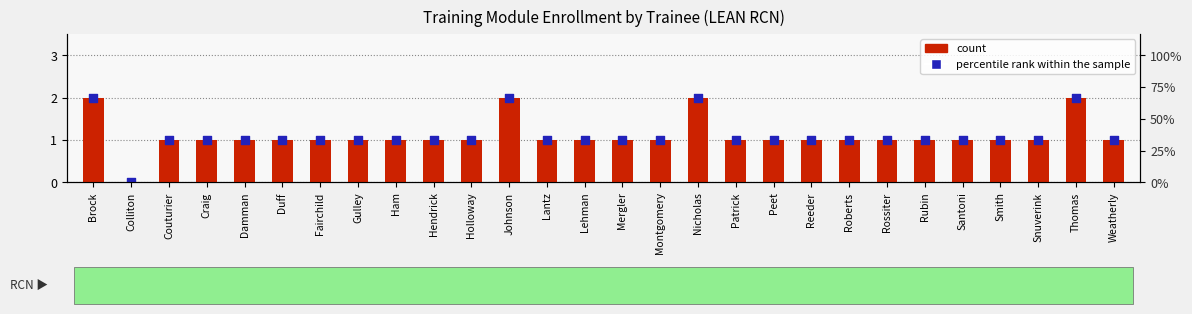

At which category is the sum across all series the highest?

Brock